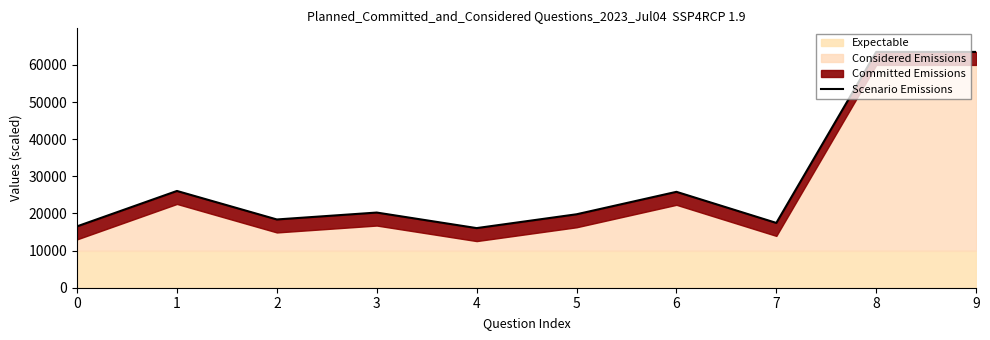

Is it true that the value at 4 is 22670.4?

False